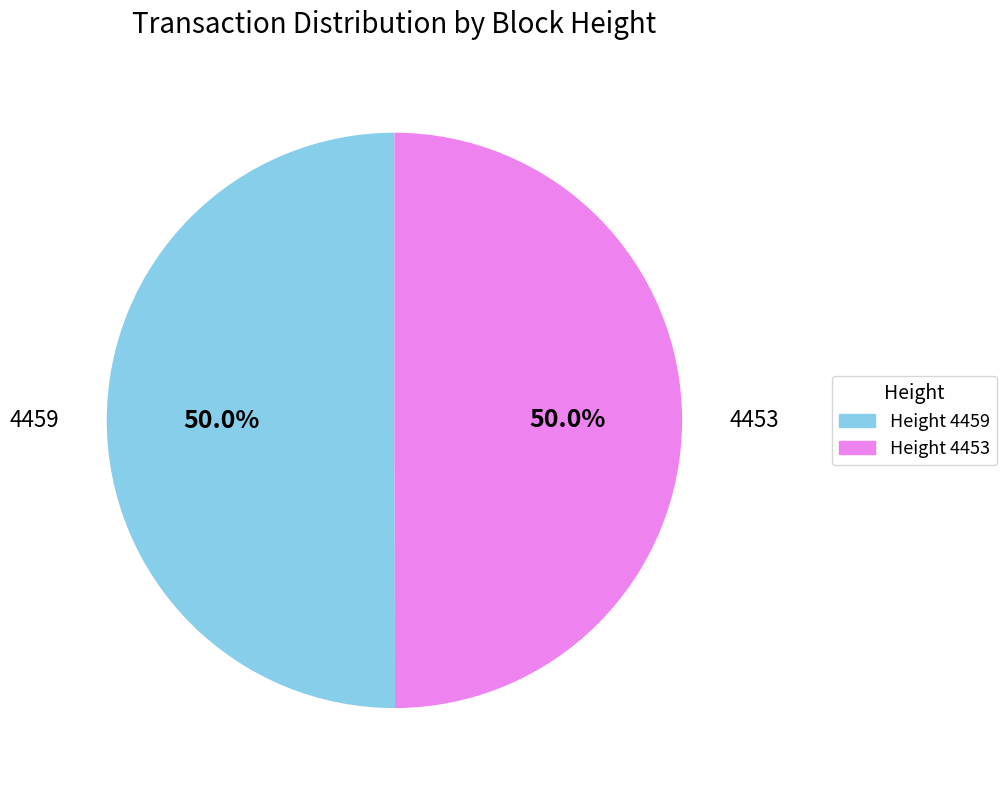

Combined, do Height 4459 and Height 4453 account for over 50%?

Yes